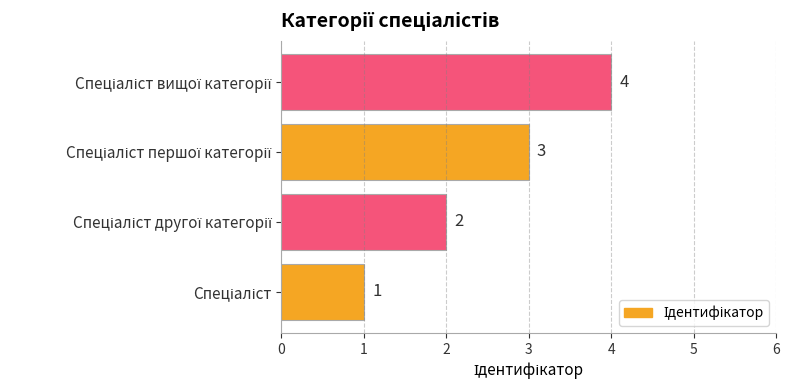

How many values are between 2 and 4?

3